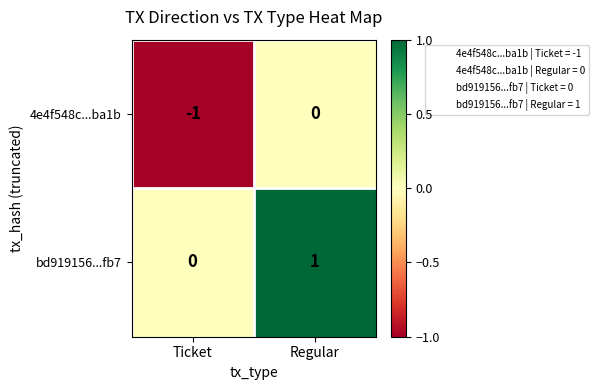

Reading left to right, transcribe all the data shown in this chart.

4e4f548c...ba1b: -1	0
bd919156...fb7: 0	1